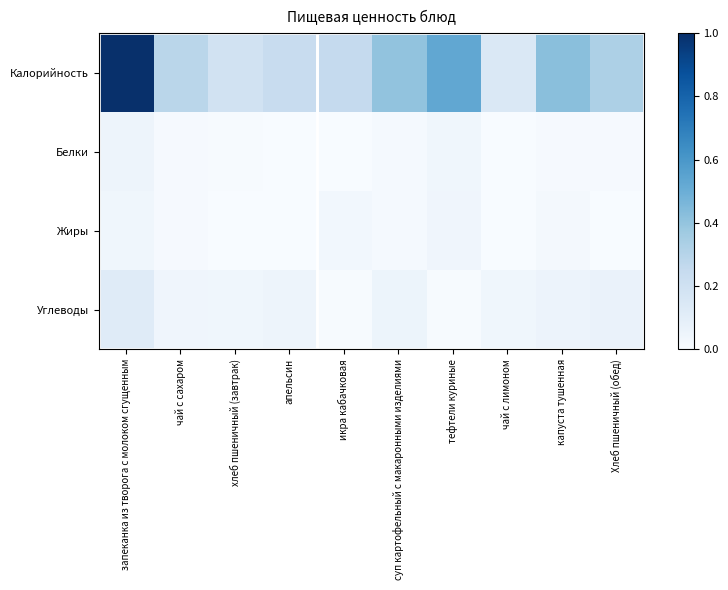

Rank the series at чай с лимоном from lowest to highest value.

Жиры, Белки, Углеводы, Калорийность